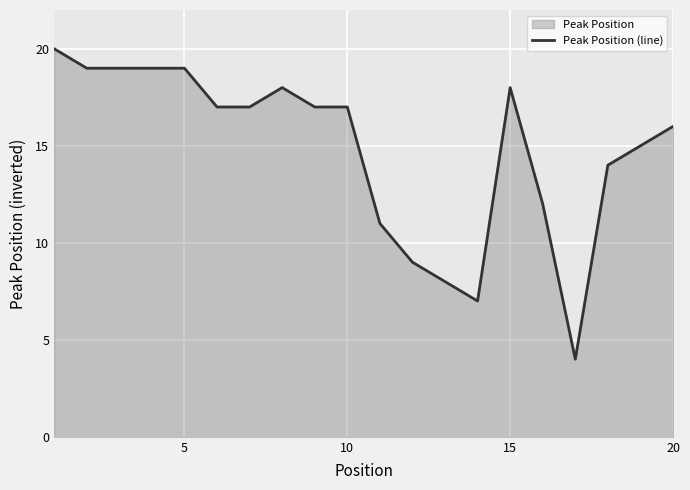

What is the smallest value displayed?

4